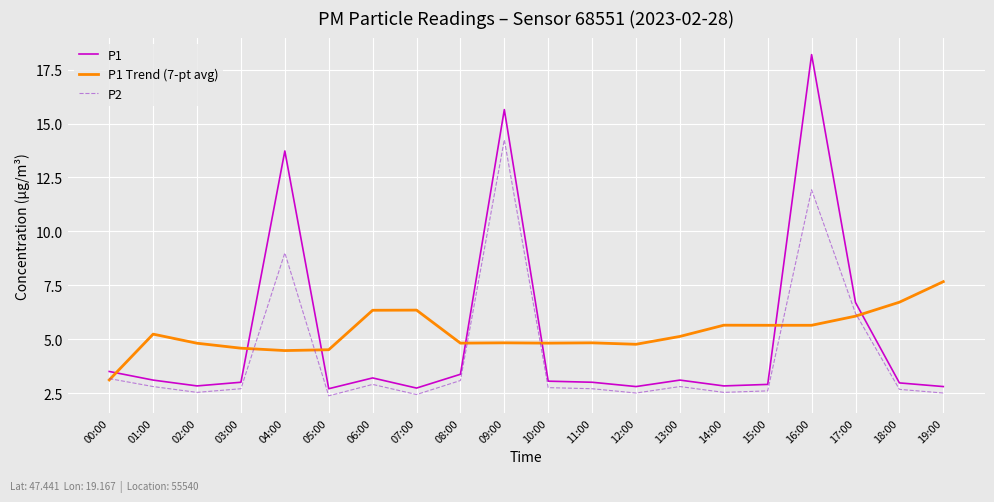

Which series changed the most between 13:00 and 18:00?

P1 Trend (7-pt avg)